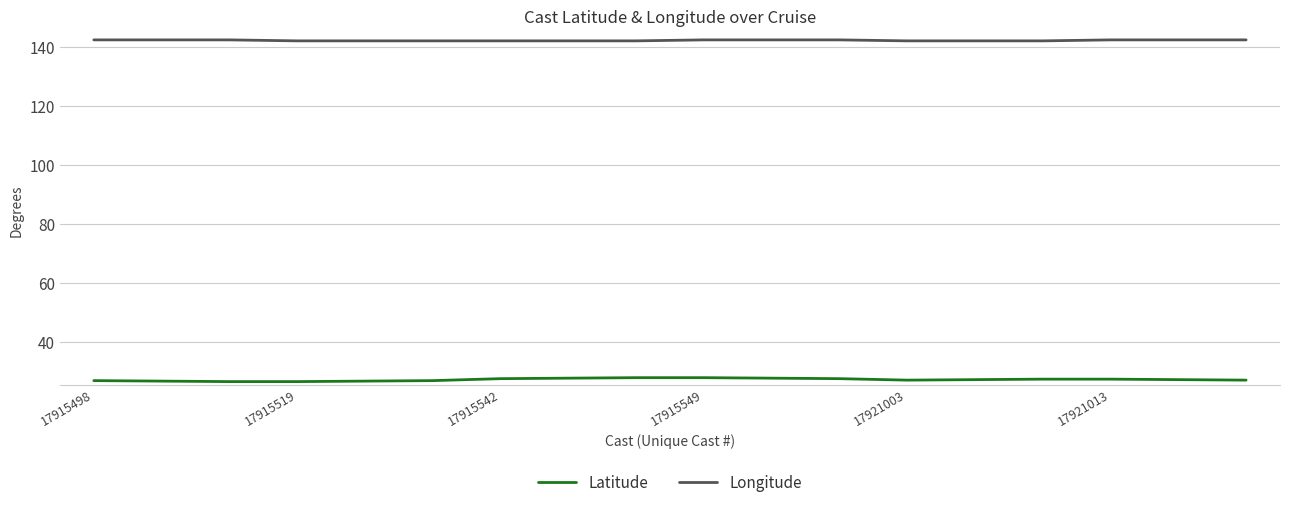

Rank the series by their average value, from lowest to highest.

Latitude, Longitude